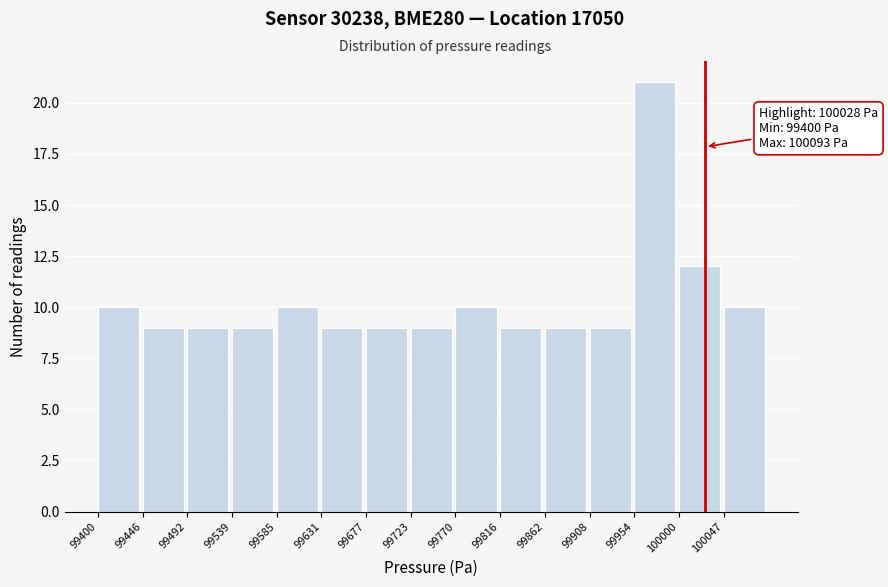

Which range on the x-axis has the tallest bar?

99955 to 100000